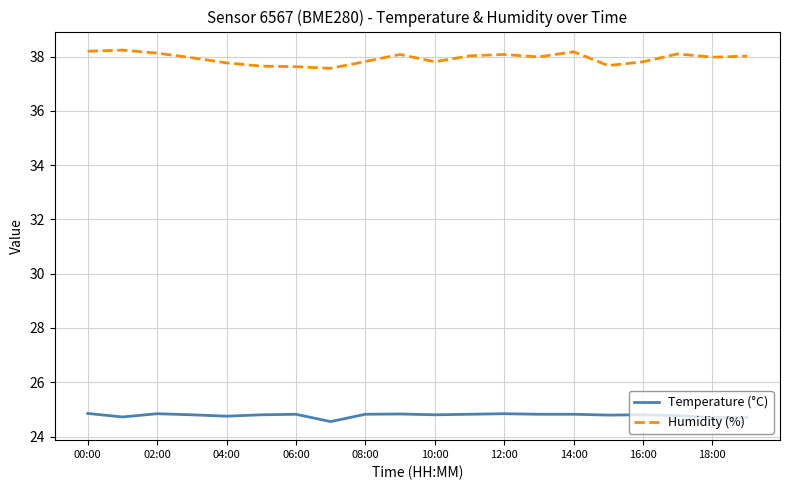

Which series has the largest total across all categories?

Humidity (%)